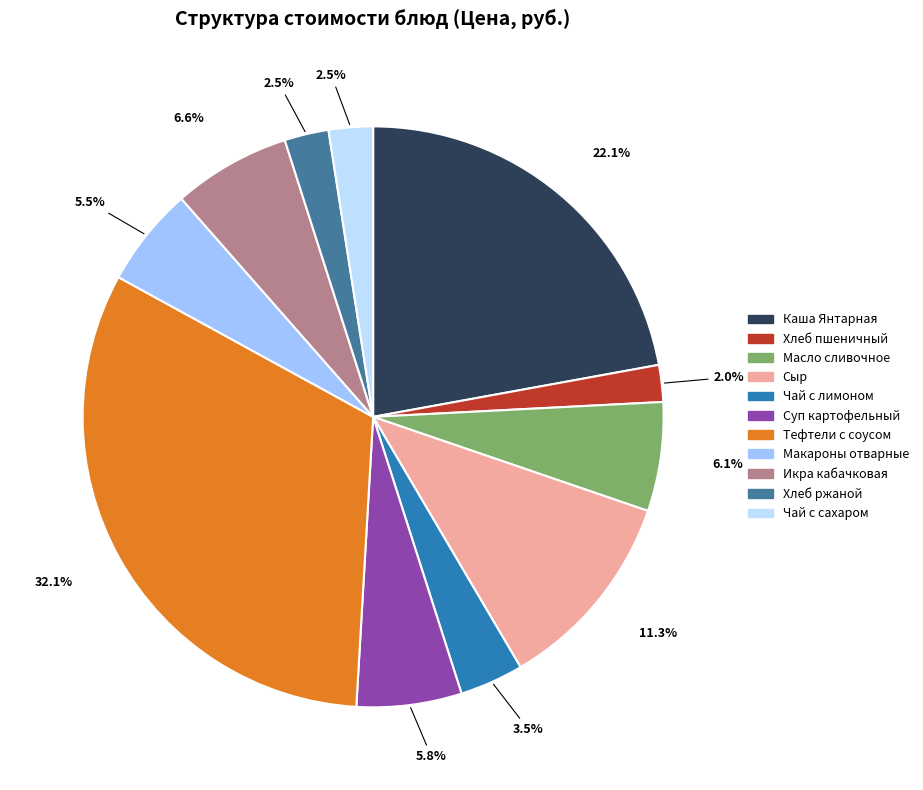

What is the change in value from Каша Янтарная to Хлеб ржаной?

-24.0